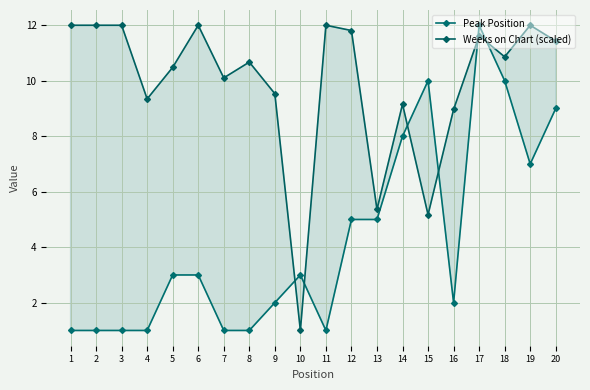

Is it true that Peak Position equals 9.4 at 19?

False